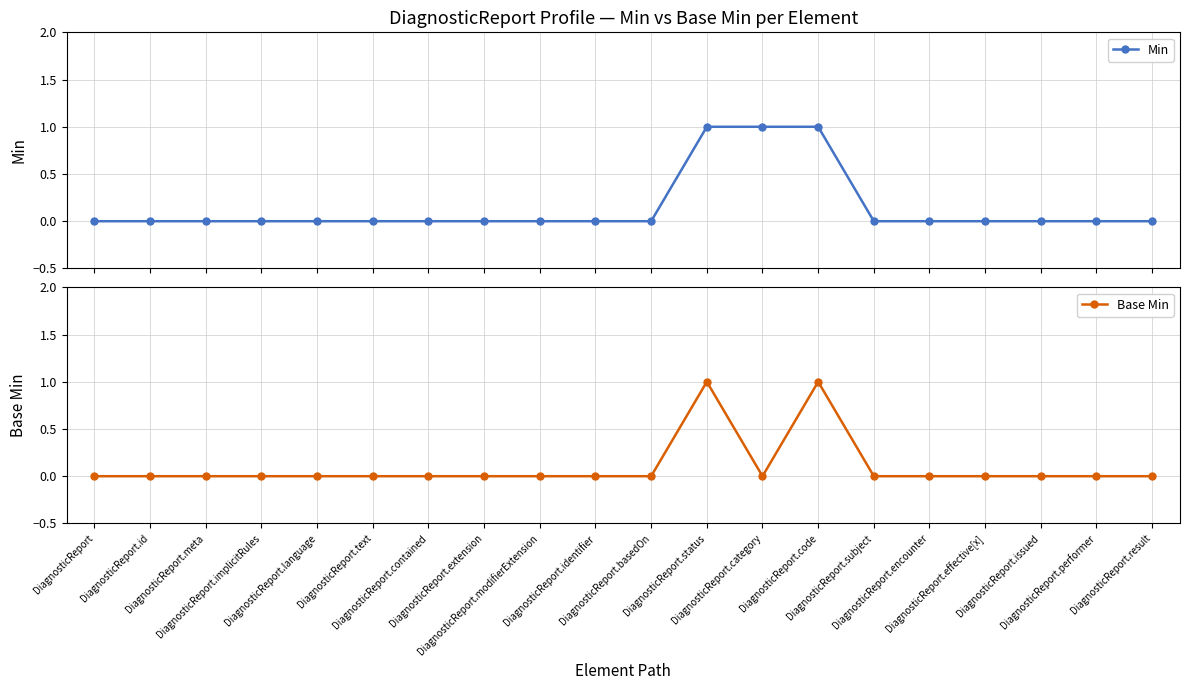

Which category has the highest value across all series?

DiagnosticReport.status